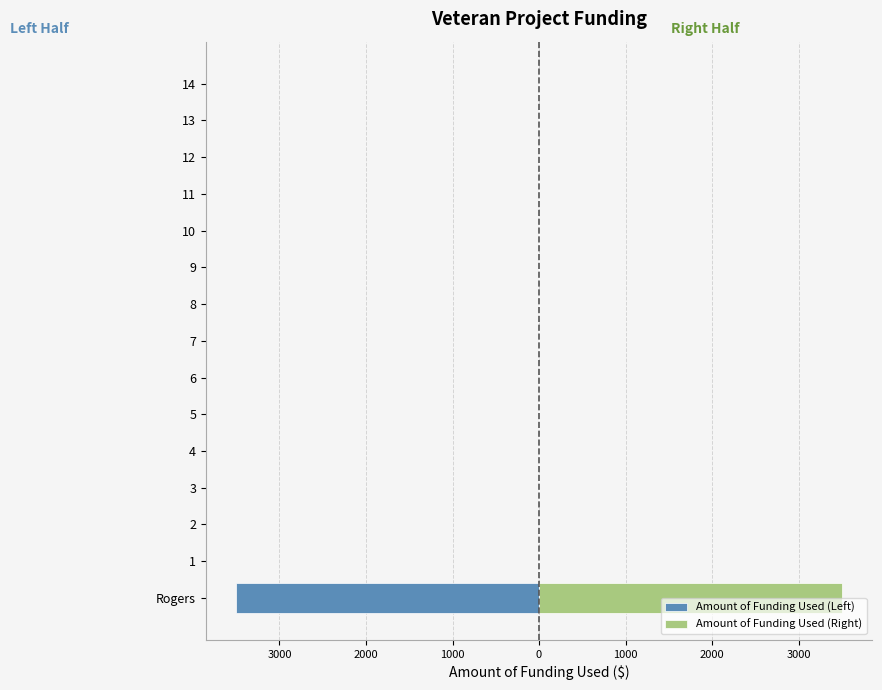

List the series in order of their overall mean, lowest first.

Amount of Funding Used (Left), Amount of Funding Used (Right)